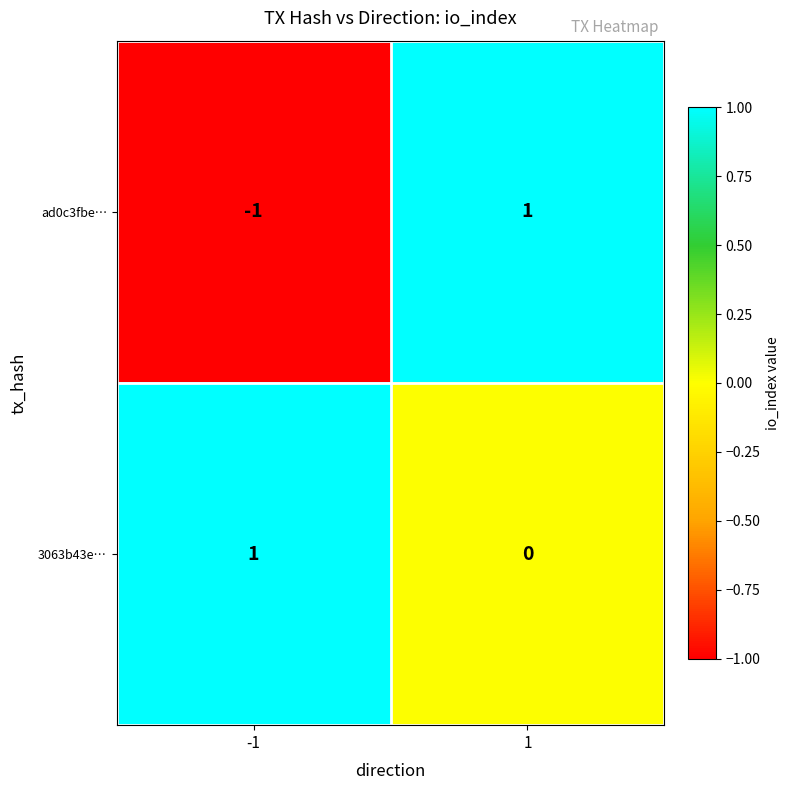

Between -1 and 1, which series saw the biggest shift?

ad0c3fbe…